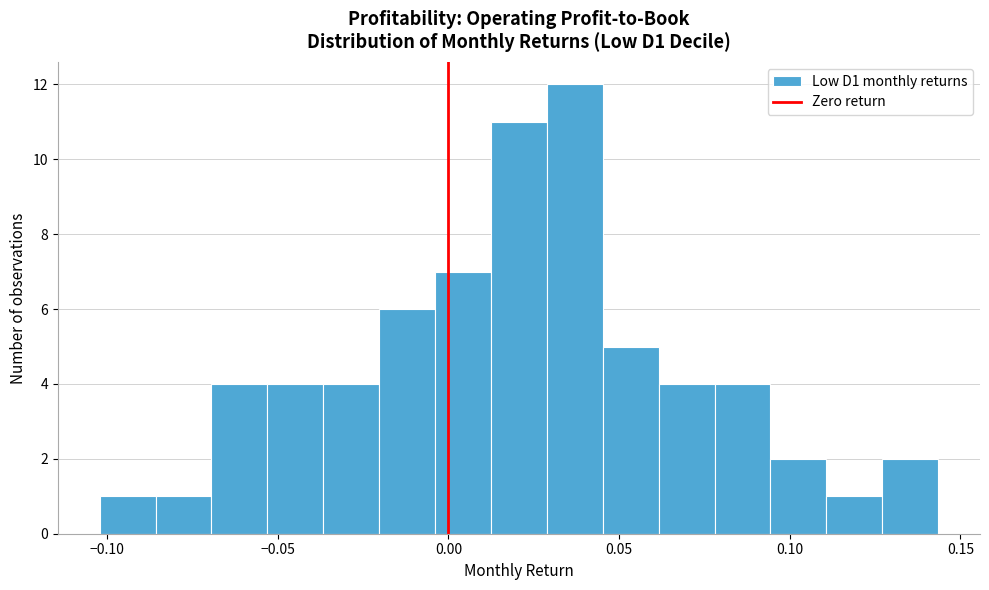

Read against the x-axis, roughly where is the centre of the tallest bar?

0.035